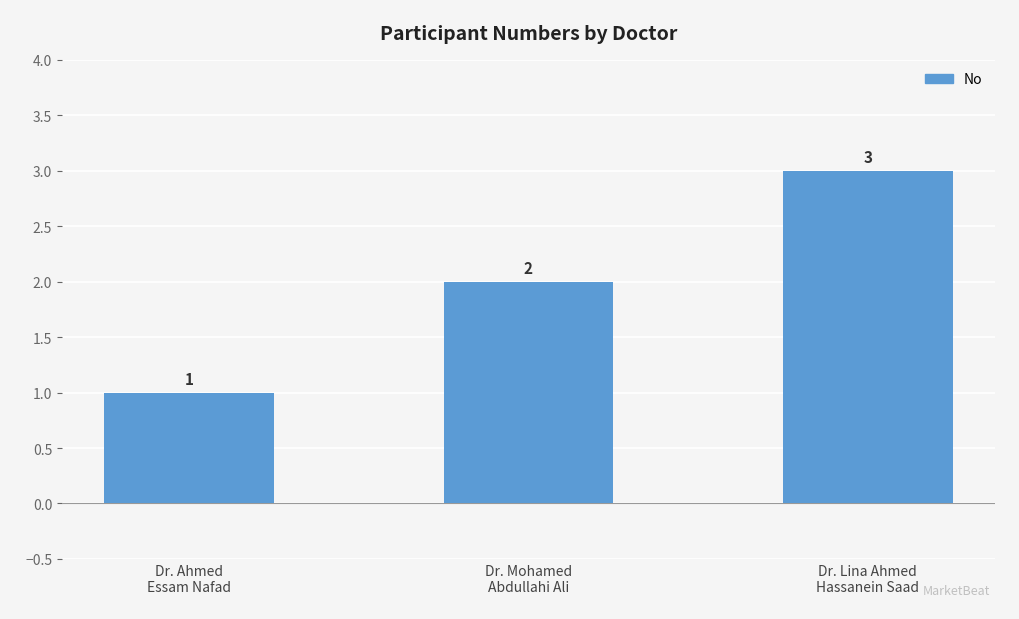

The chart shows a value of 3 at Dr. Mohamed
Abdullahi Ali. True or false?

False